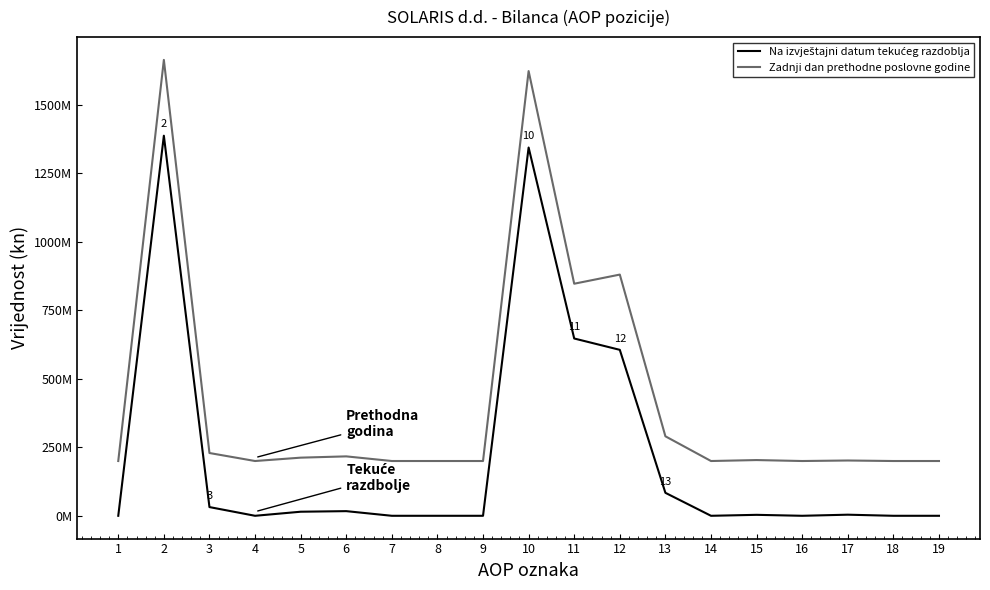

Which series has the widest spread of values?

Zadnji dan prethodne poslovne godine